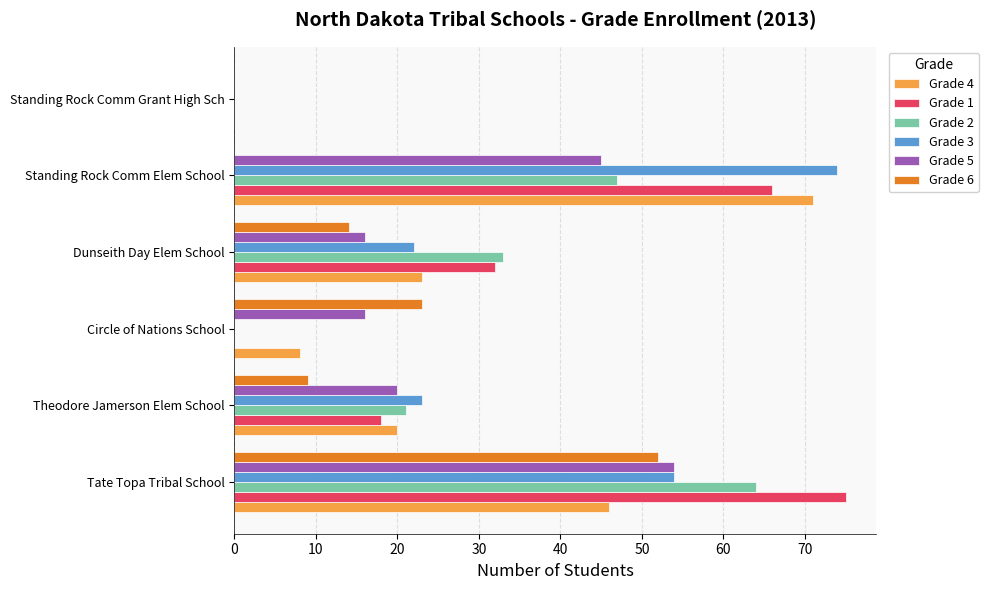

Where is Grade 3 nearest to the value 37?

Theodore Jamerson Elem School